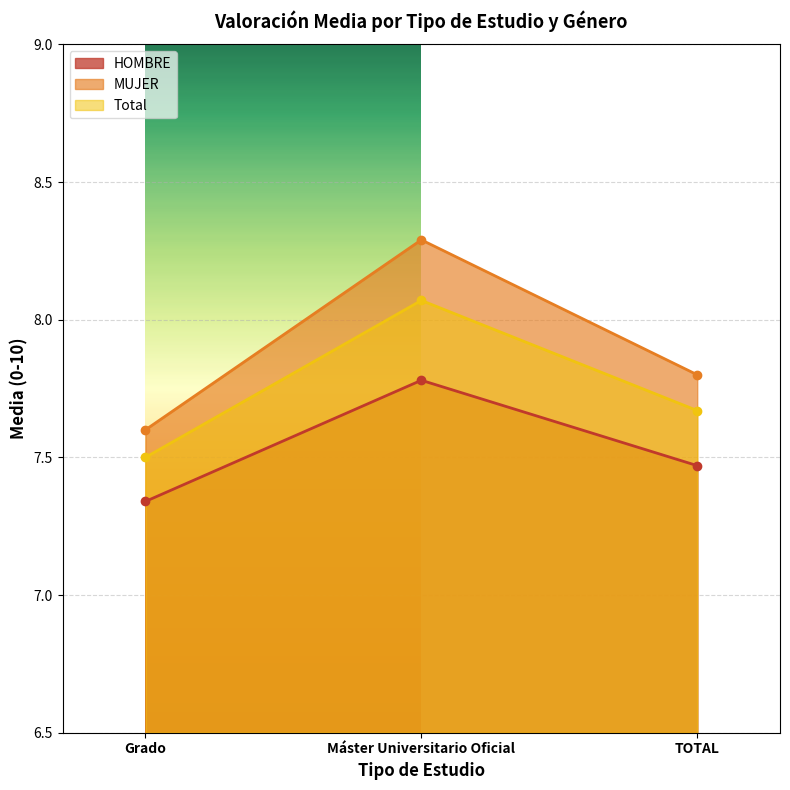

List the series in order of their overall mean, highest first.

MUJER, Total, HOMBRE